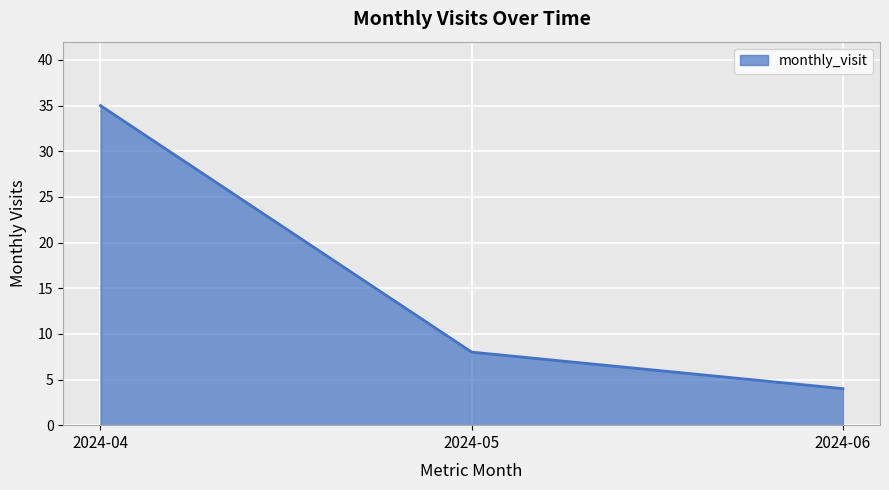

What is the change in value from 2024-04 to 2024-06?

-31